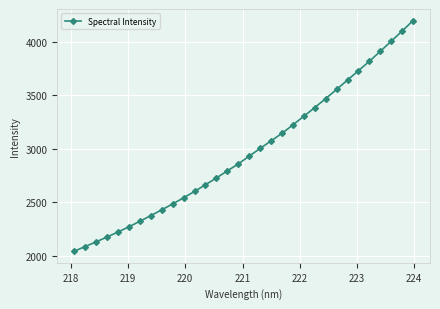

What is the greatest value displayed?

4201.3